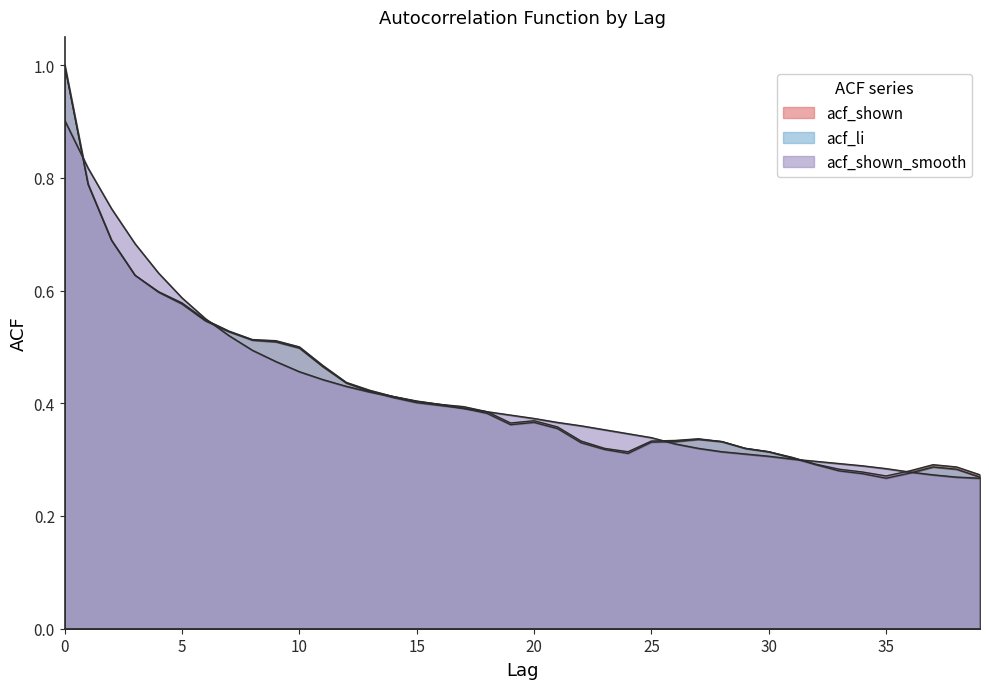

Which has a higher value, 33 or 17?

17